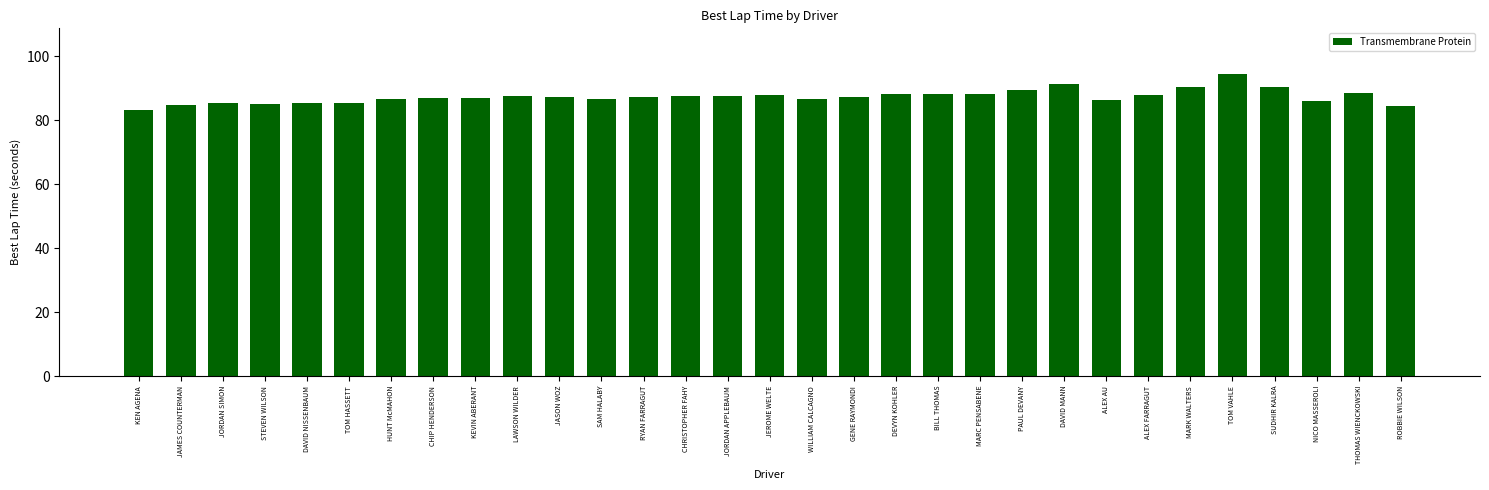

Approximately how many times larger is the value at THOMAS WIENCKOWSKI compared to HUNT McMAHON?

1.0